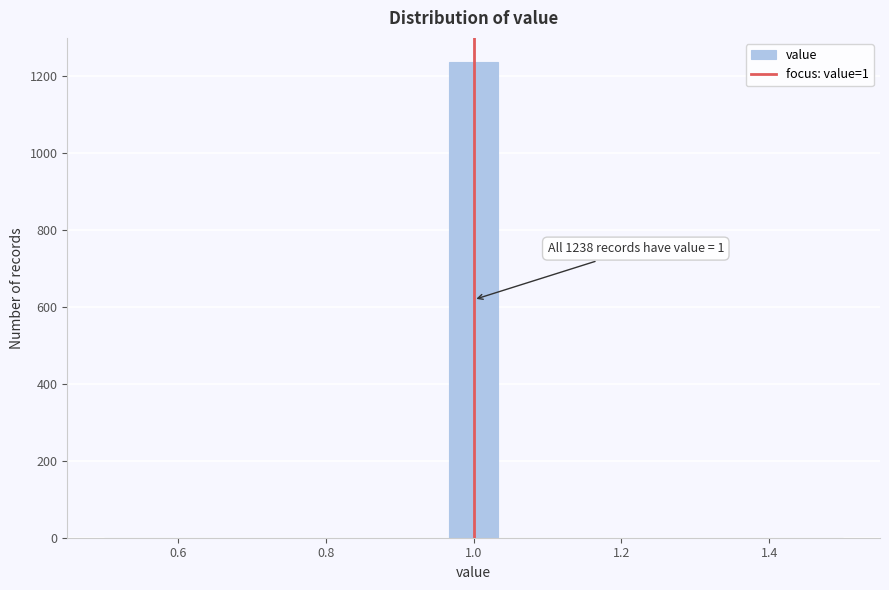

Read against the x-axis, roughly where is the centre of the tallest bar?

1.00